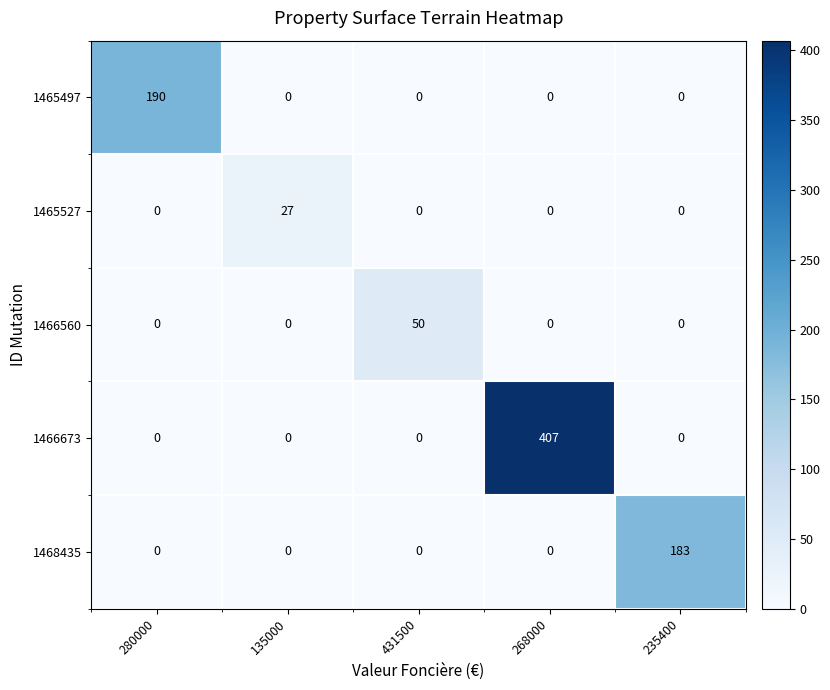

Reading right to left, transcribe all the data shown in this chart.

1465497: 0	0	0	0	190
1465527: 0	0	0	27	0
1466560: 0	0	50	0	0
1466673: 0	407	0	0	0
1468435: 183	0	0	0	0